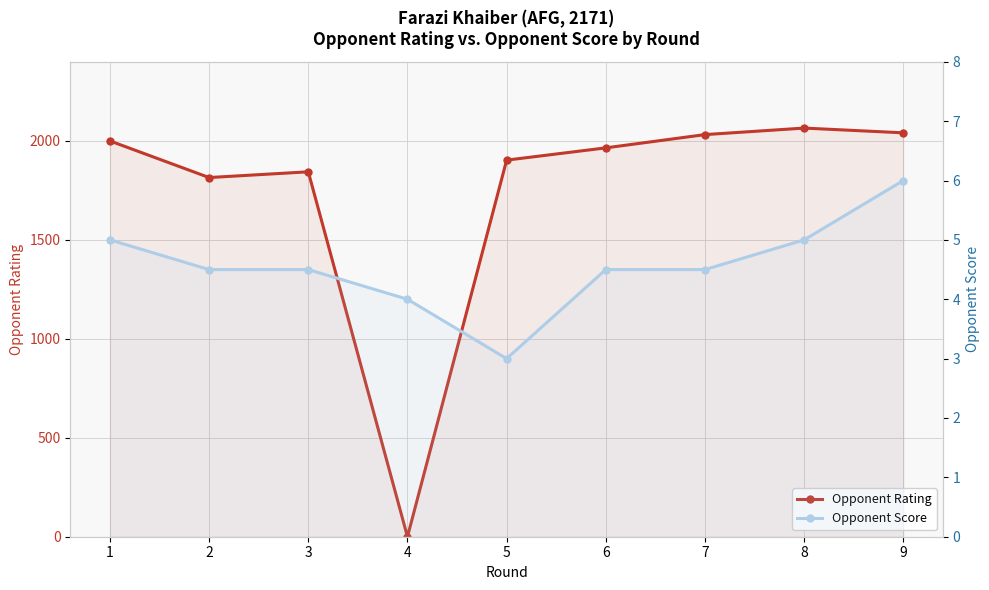

Reading left to right, transcribe all the data shown in this chart.

Opponent Rating: 2000.0	1815.0	1844.0	0.0	1903.0	1965.0	2032.0	2065.0	2041.0
Opponent Score: 5.0	4.5	4.5	4.0	3.0	4.5	4.5	5.0	6.0